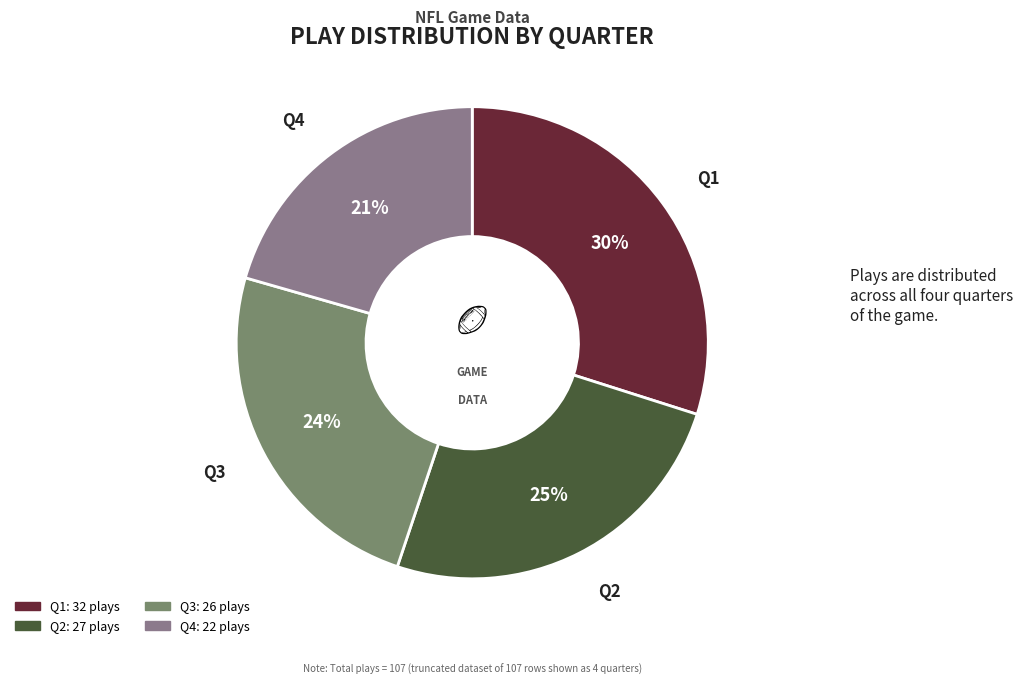

Between Q3 and Q4, which is larger?

Q3